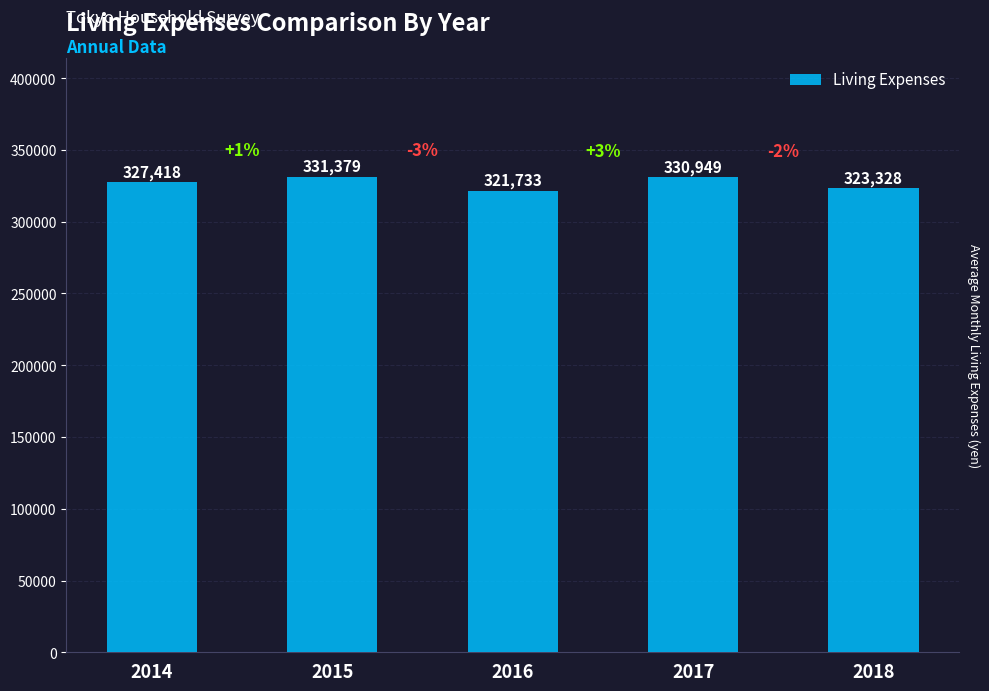

What is the average value?

326961